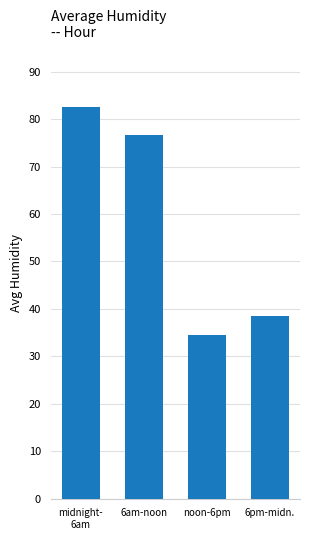

Is it true that the value at 6am-noon is 19.1?

False